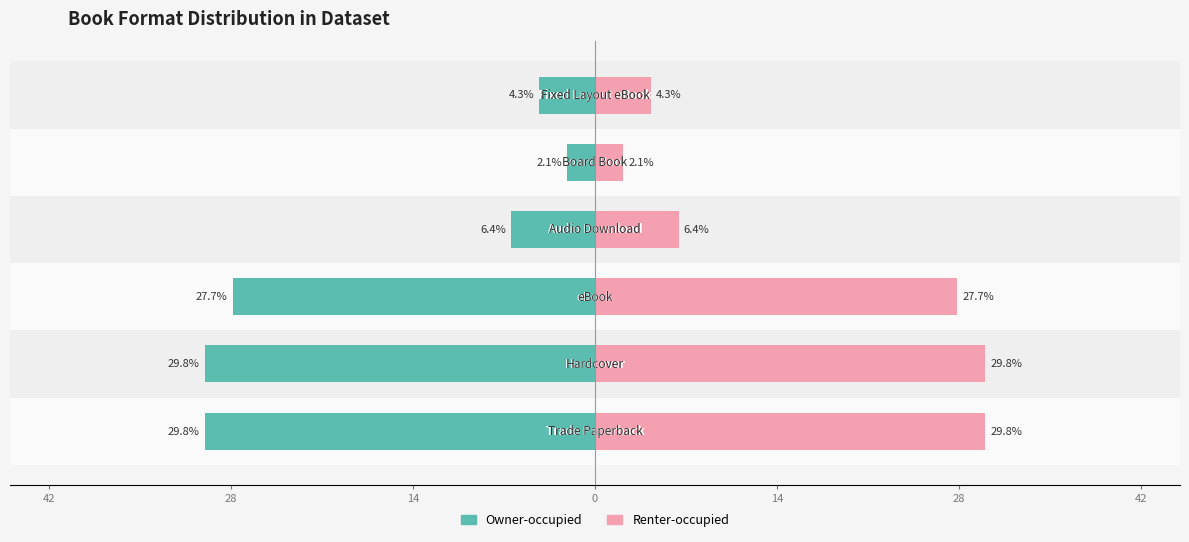

Rank the series at 28 from lowest to highest value.

Owner-occupied, Renter-occupied